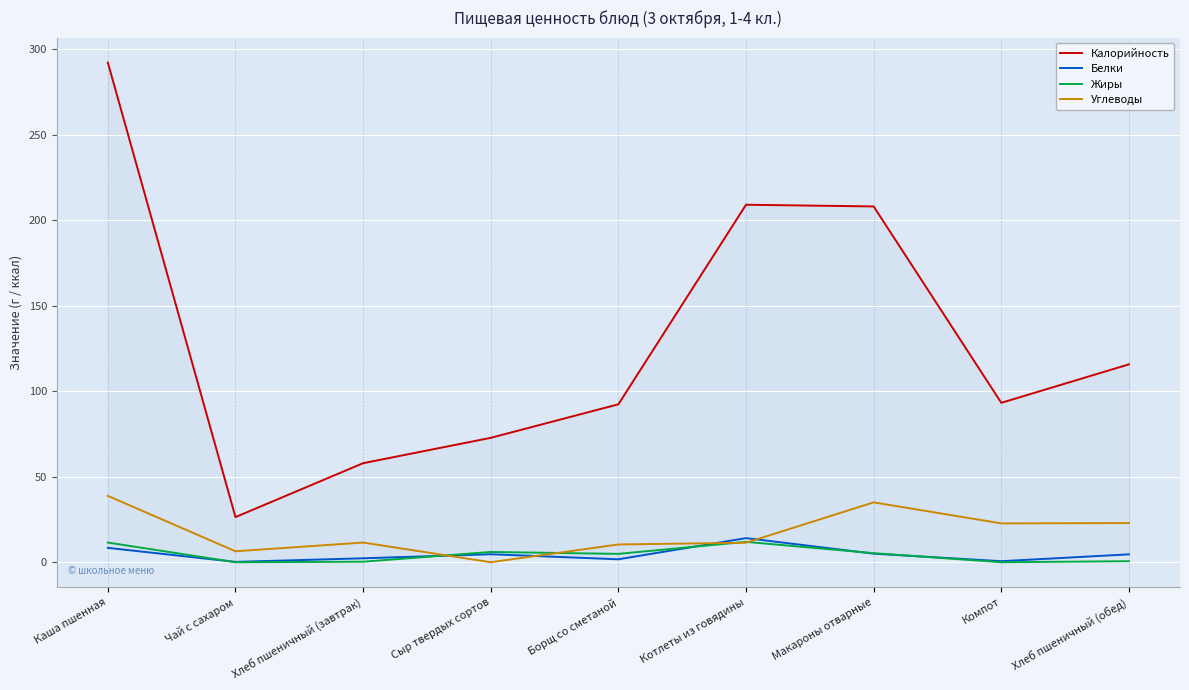

What is the difference between the Калорийность values at Компот and Сыр твердых сортов?

20.5